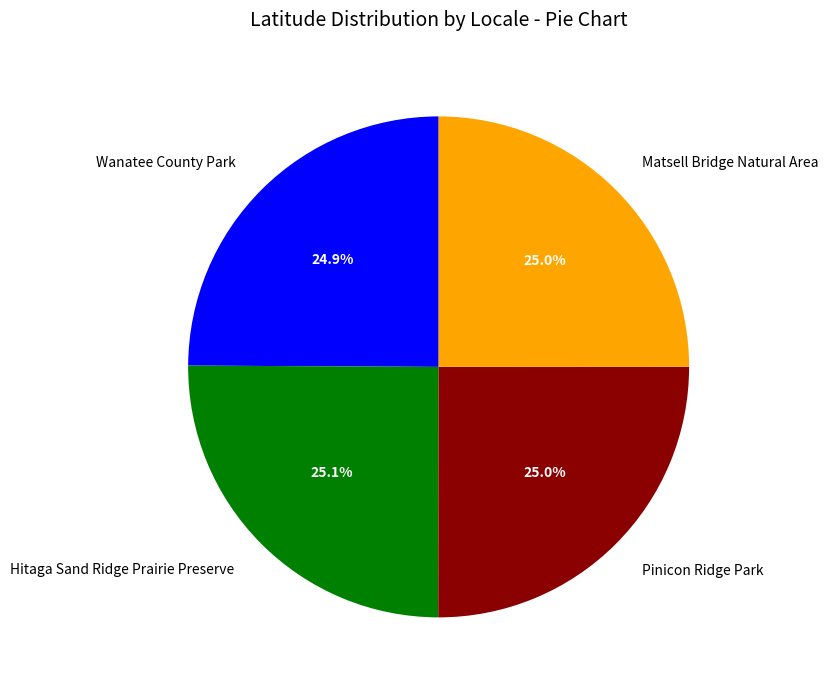

Combined, what portion of the pie is Wanatee County Park and Hitaga Sand Ridge Prairie Preserve?

50.0%